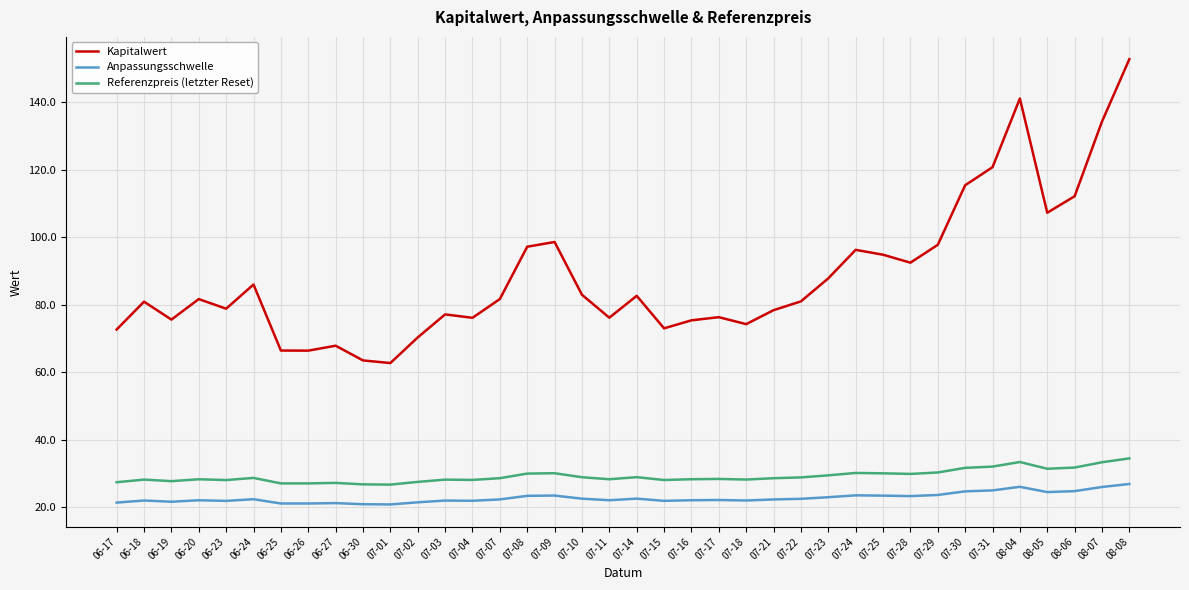

The value of Anpassungsschwelle at 07-25 is 23.4. True or false?

True